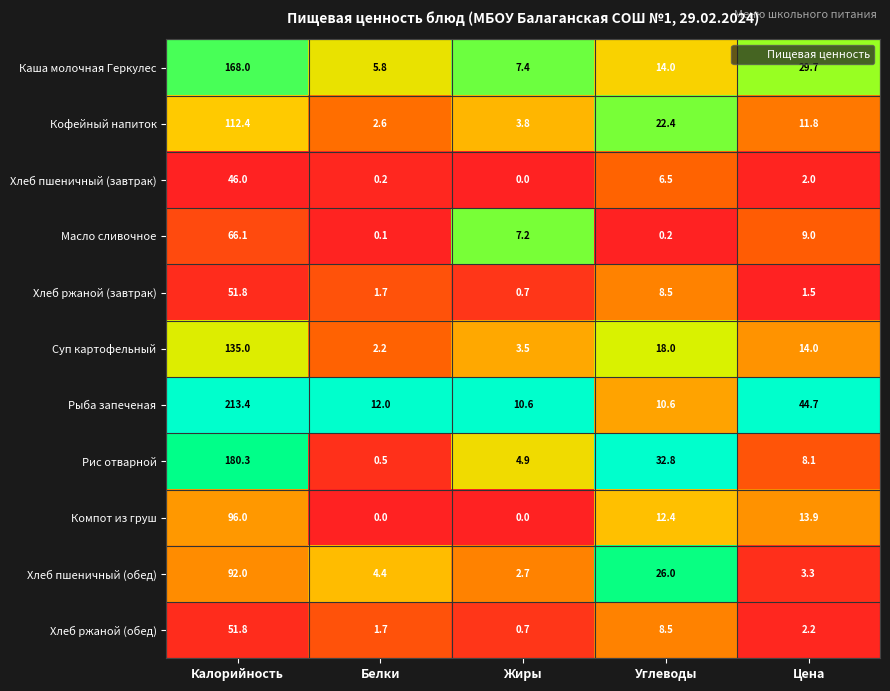

How many data points does each series have?

5